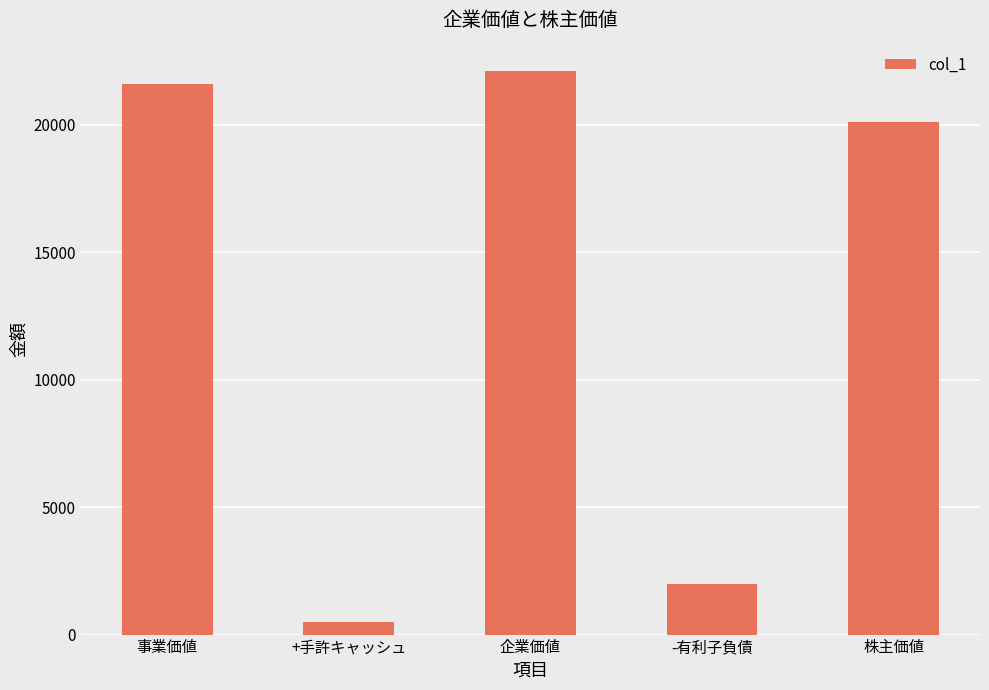

How many values exceed 20114?

3